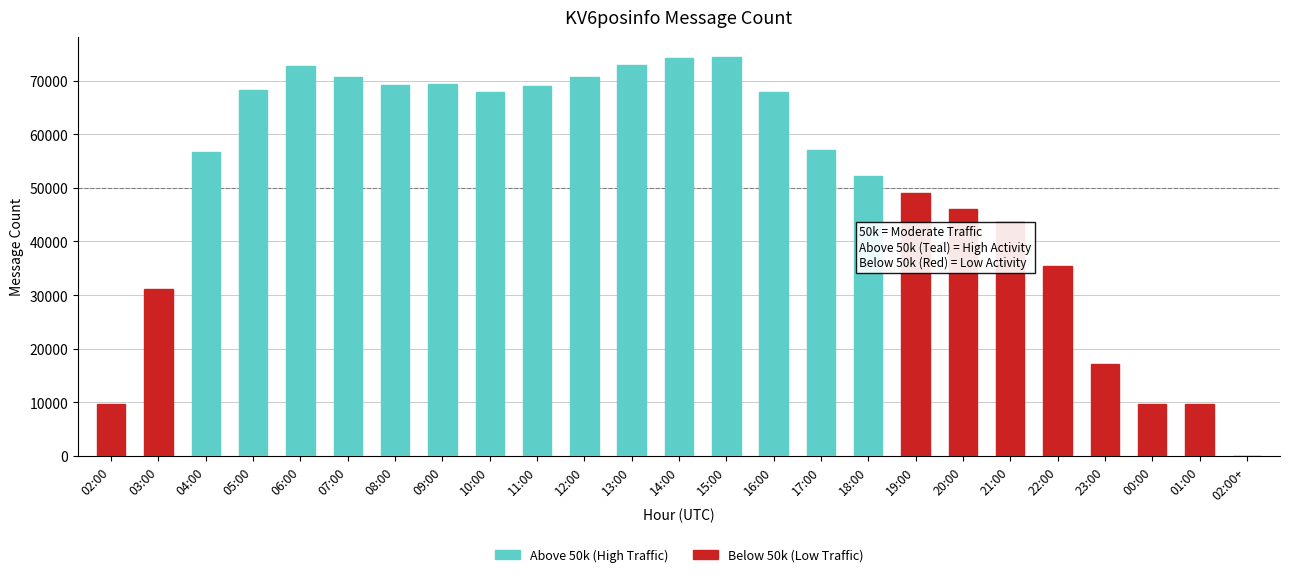

Are the bars grouped side by side (vs. stacked)?

No